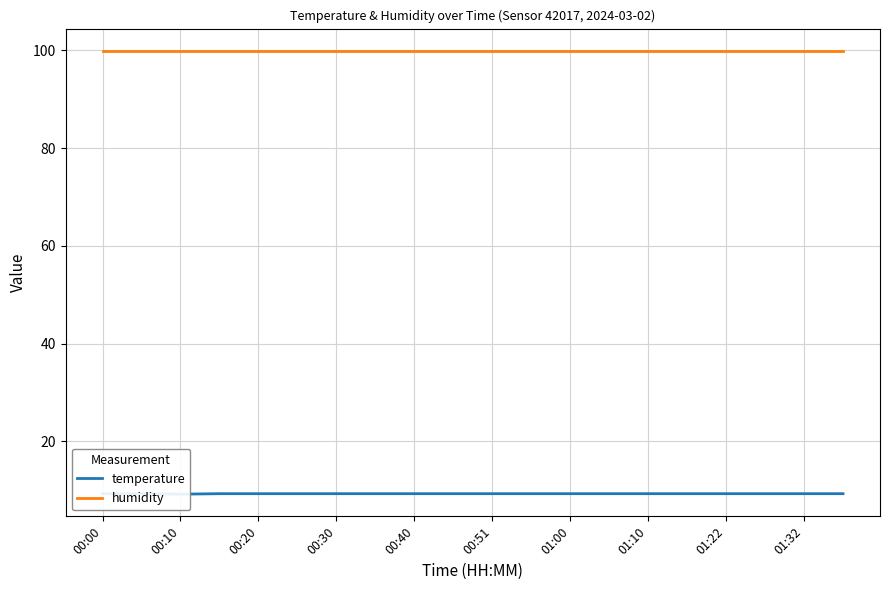

What is the value of the humidity point at the 15th from the left?

99.9